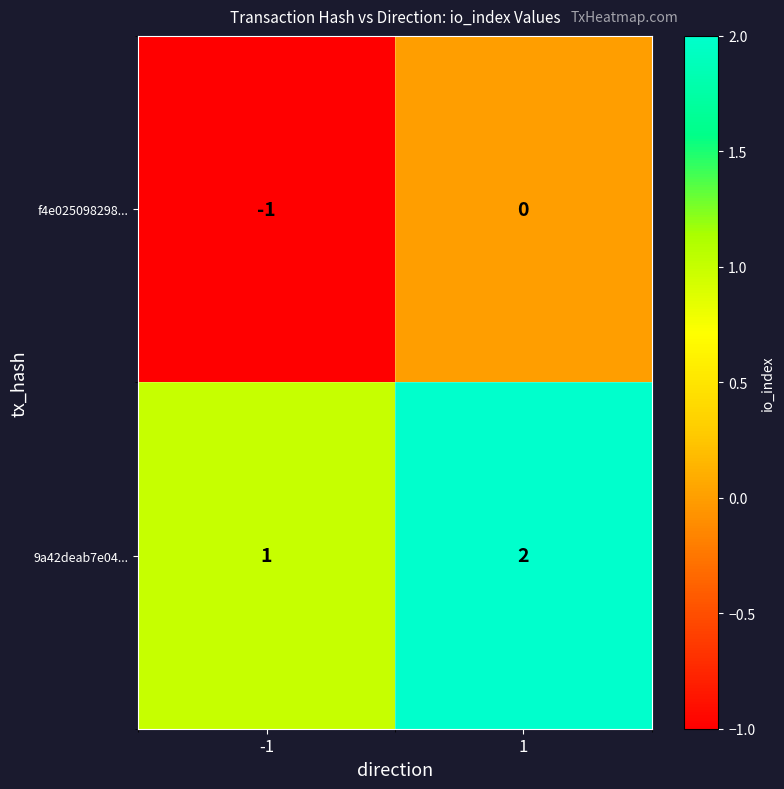

What is the greatest value displayed?

2